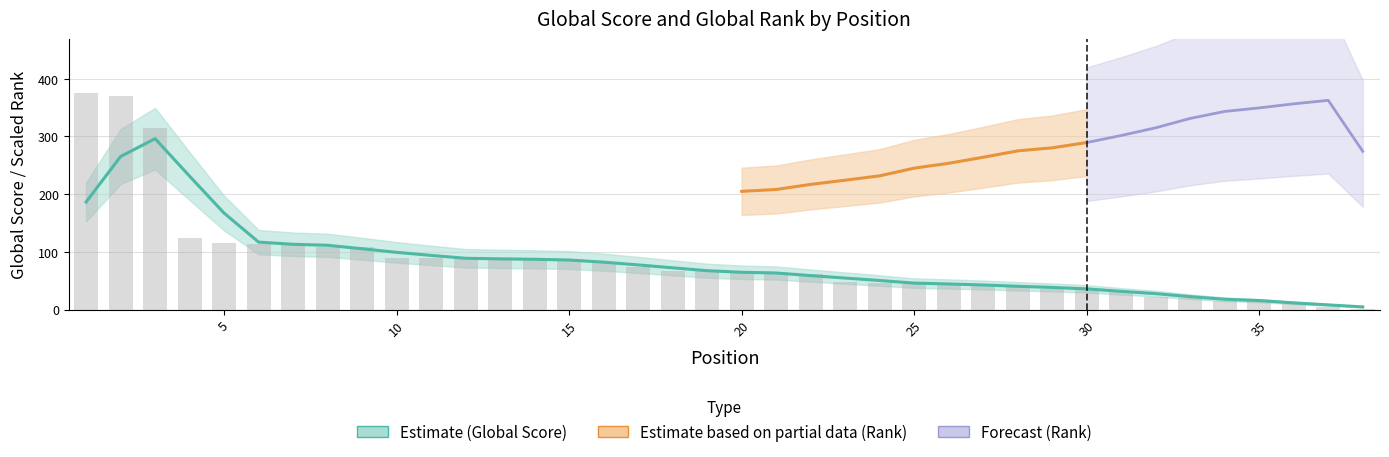

Reading left to right, transcribe all the data shown in this chart.

1=375	2=370	3=315	4=124	5=115	6=114	7=114	8=109	9=108	10=90	11=89	12=88	13=88	14=86	15=86	16=83	17=73	18=67	19=66	20=63	21=62	22=62	23=48	24=46	25=45	26=44	27=42	28=39	29=36	30=36	31=32	32=22	33=20	34=15	35=14	36=13	37=4	38=1